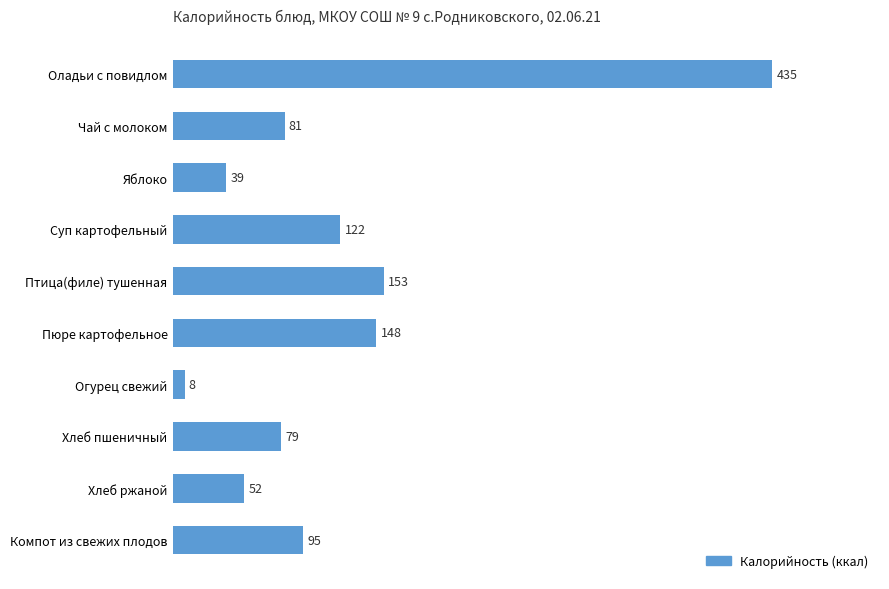

What is the average value?

121.0